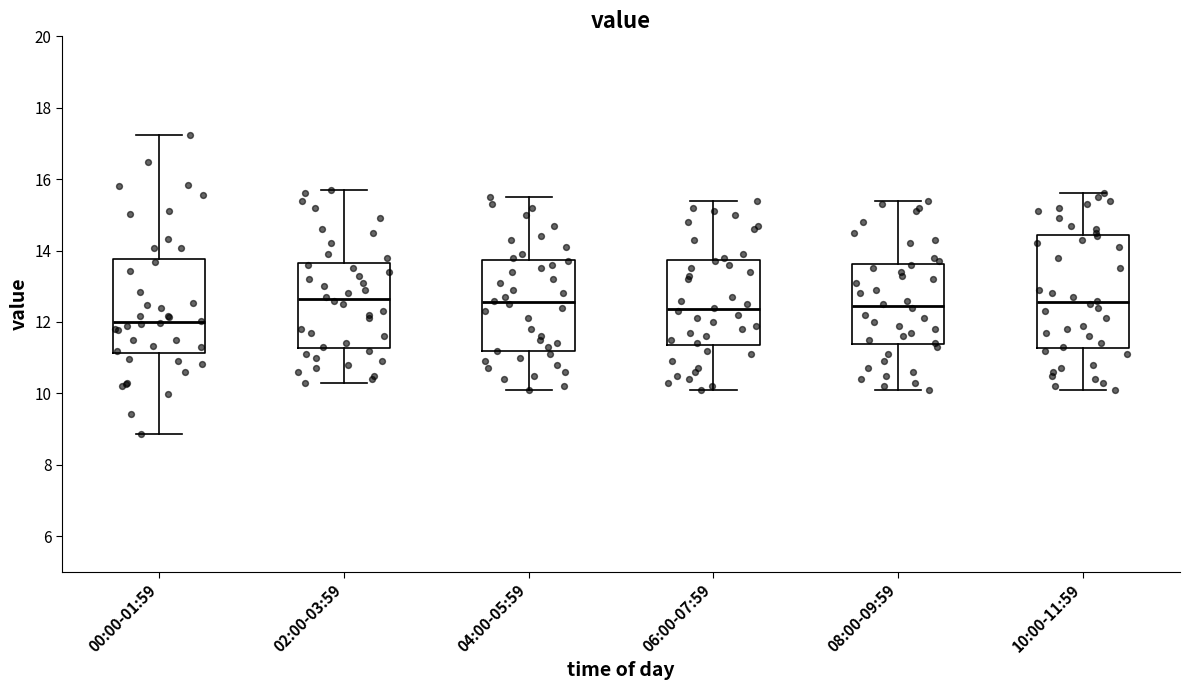

Where does the median line of the box for 08:00-09:59 sit on the y-axis? The values are not printed on the chart, so give them approximately, as read against the axis.

12.4